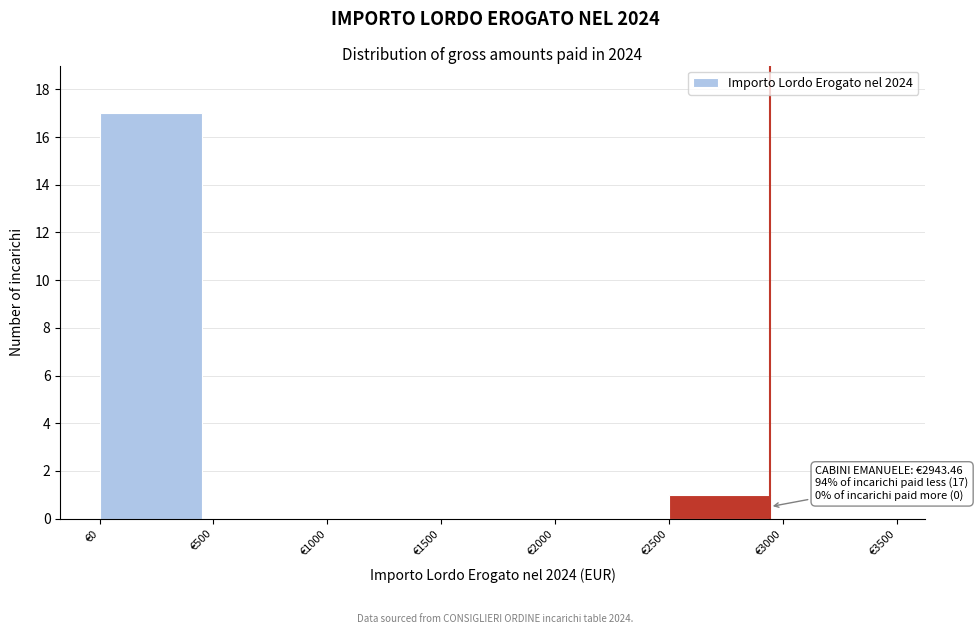

Which range on the x-axis has the tallest bar?

0 to 500